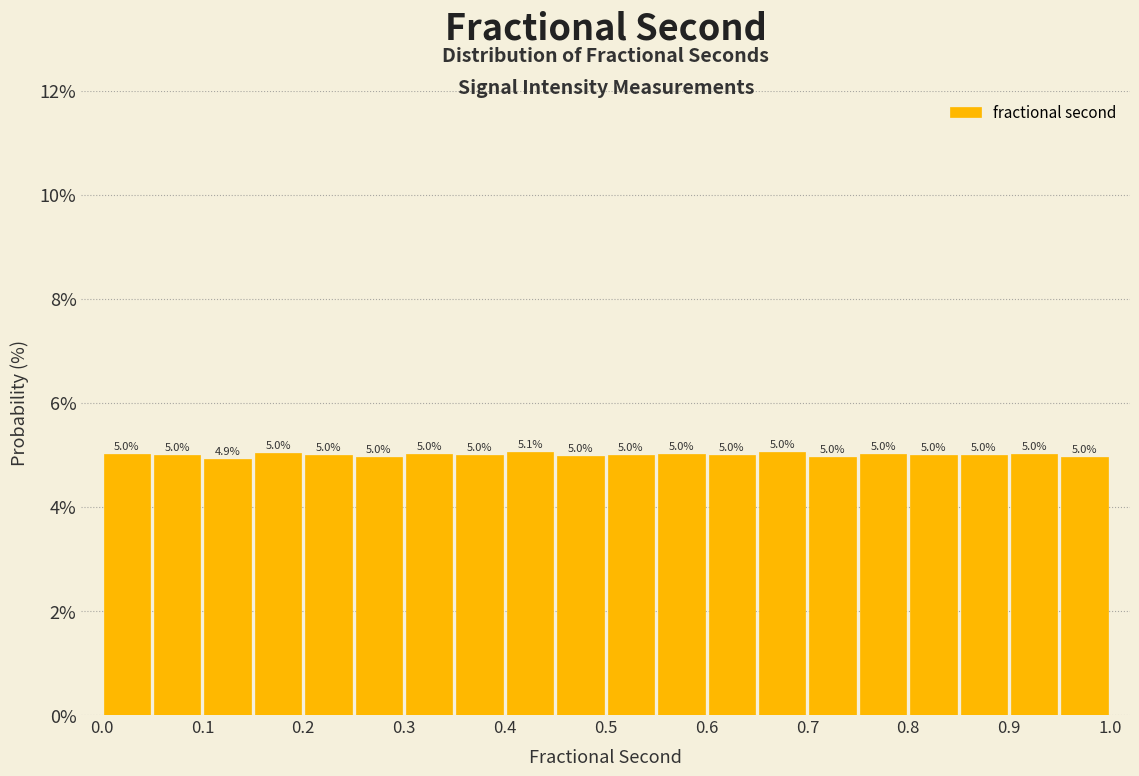

Reading left to right, list every bar in this chart as the range it spans on the x-axis followed by its height.

0.00 to 0.05: 5.0
0.05 to 0.10: 5.0
0.10 to 0.15: 4.9
0.15 to 0.20: 5.0
0.20 to 0.25: 5.0
0.25 to 0.30: 5.0
0.30 to 0.35: 5.0
0.35 to 0.40: 5.0
0.40 to 0.45: 5.1
0.45 to 0.50: 5.0
0.50 to 0.55: 5.0
0.55 to 0.60: 5.0
0.60 to 0.65: 5.0
0.65 to 0.70: 5.0
0.70 to 0.75: 5.0
0.75 to 0.80: 5.0
0.80 to 0.85: 5.0
0.85 to 0.90: 5.0
0.90 to 0.95: 5.0
0.95 to 1.00: 5.0